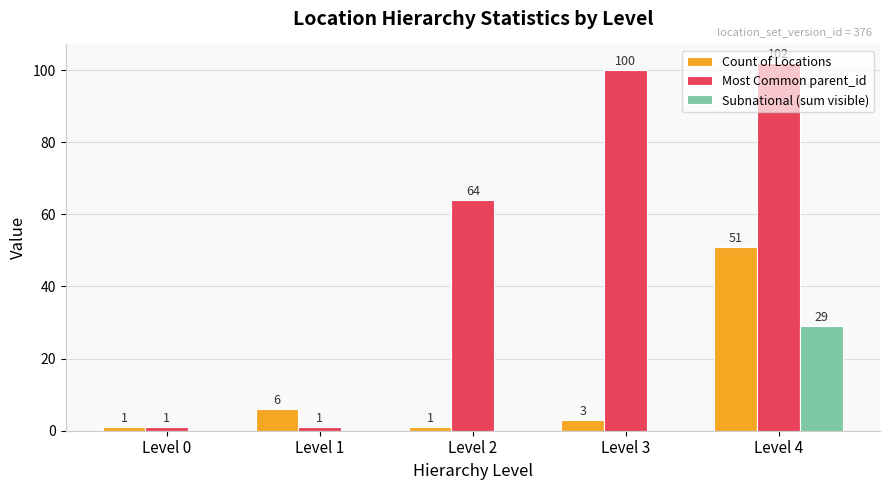

Is it true that Count of Locations equals 6 at Level 1?

True